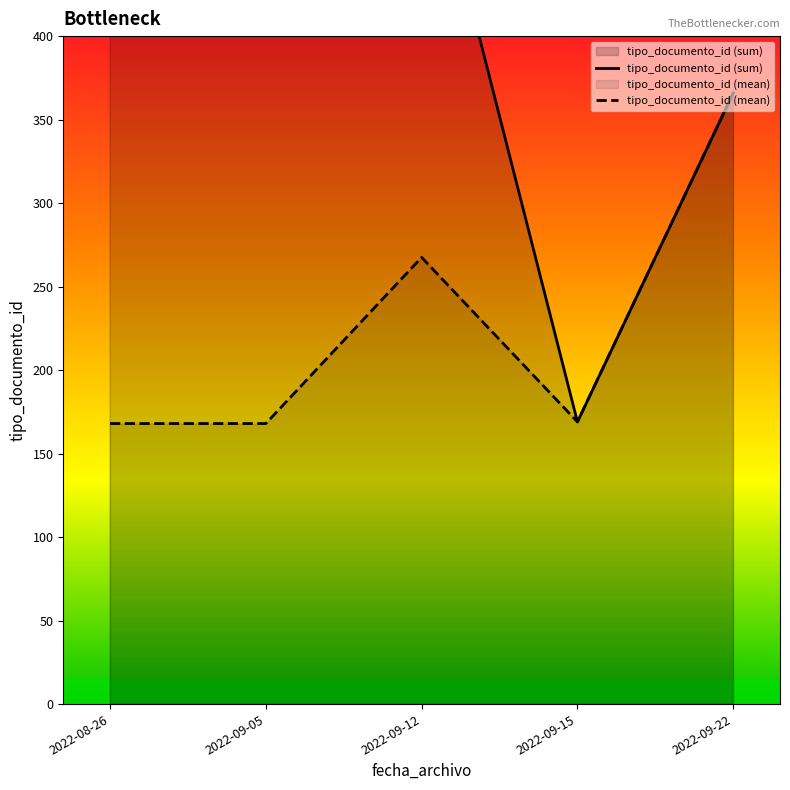

True or false: tipo_documento_id (mean) and tipo_documento_id (sum) intersect in this chart.

False